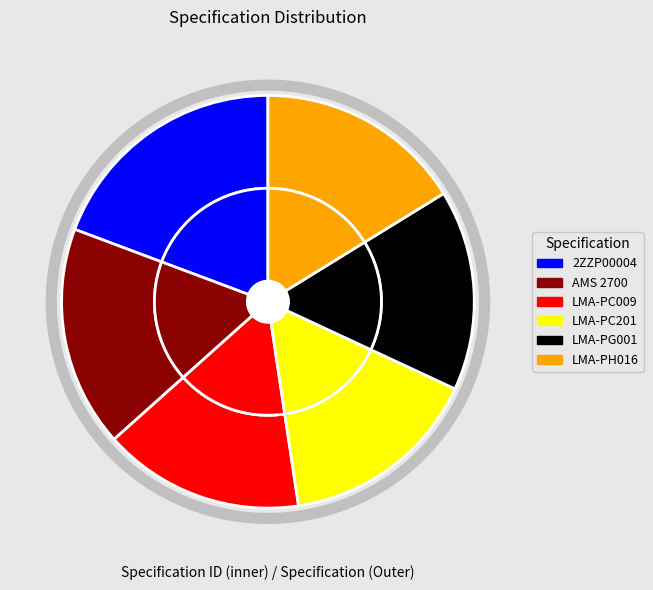

What portion of the pie excludes AMS 2700?

82.7%